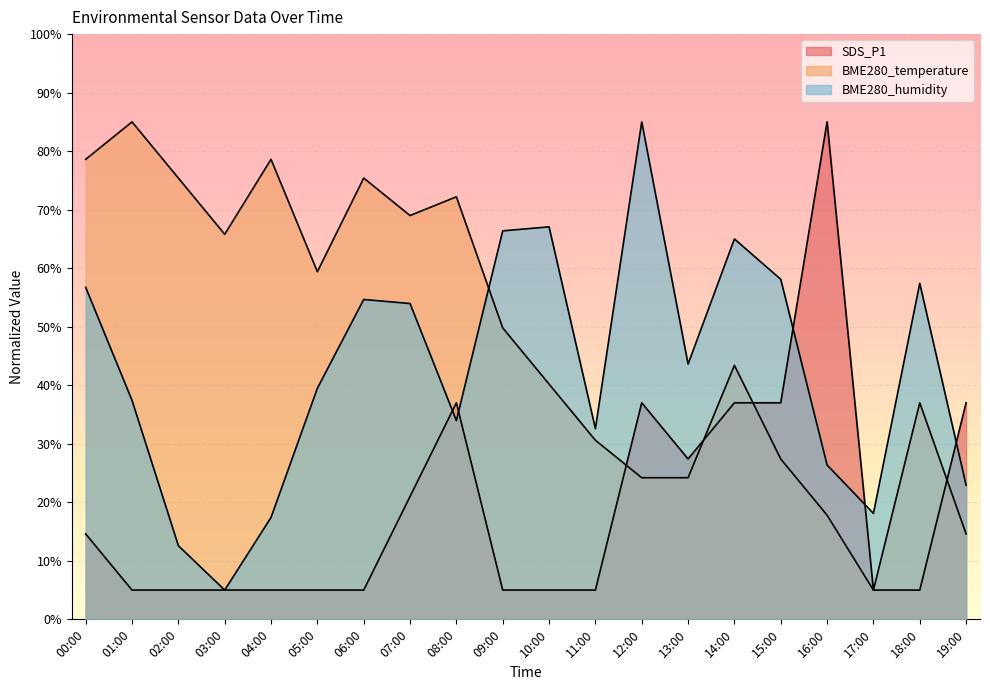

What is the value of the SDS_P1 point at the 11th from the left?

5.0